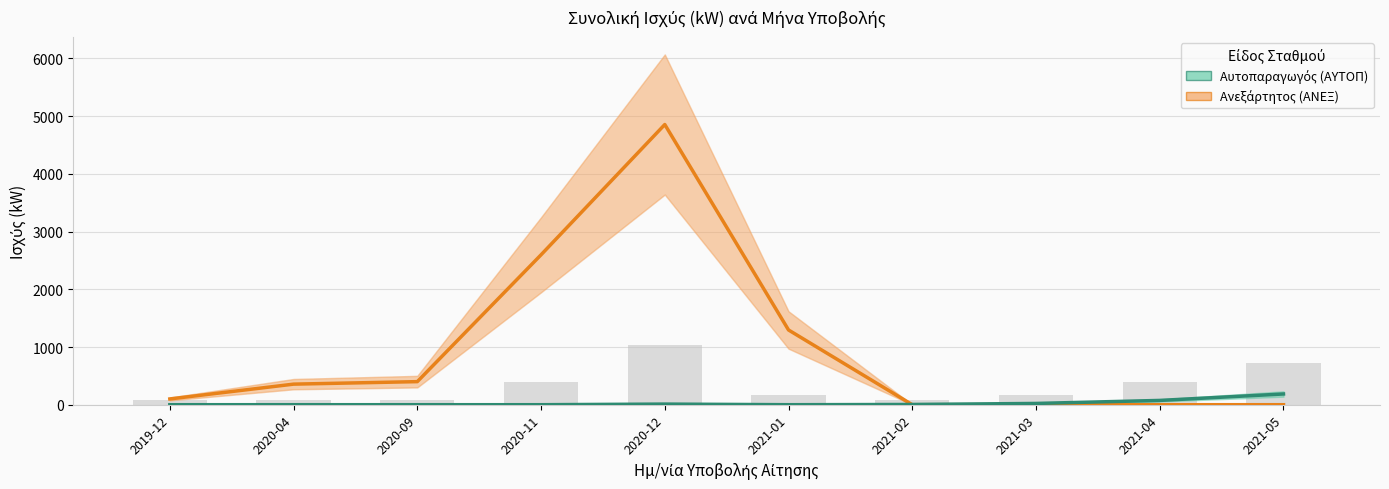

What is the label of the 10th bar from the right?

2019-12